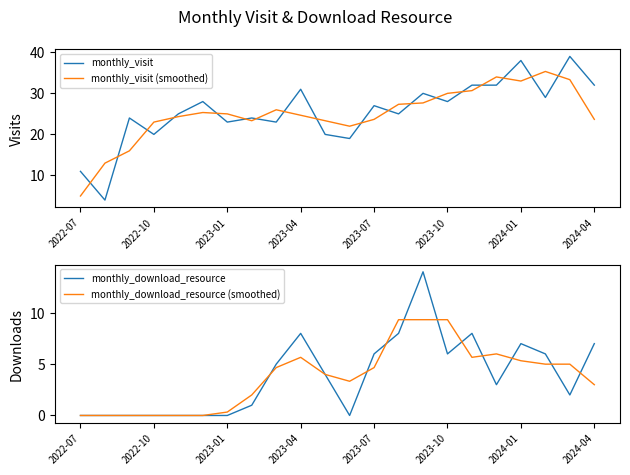

True or false: monthly_visit and monthly_visit (smoothed) intersect in this chart.

True